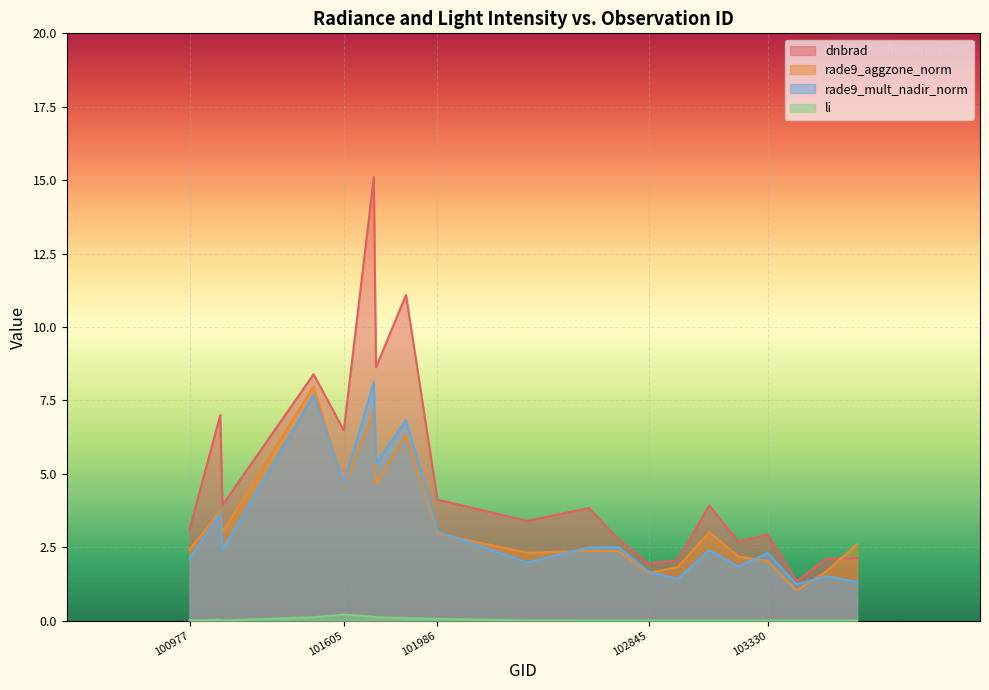

At how many categories does at least one series exceed 10?

2